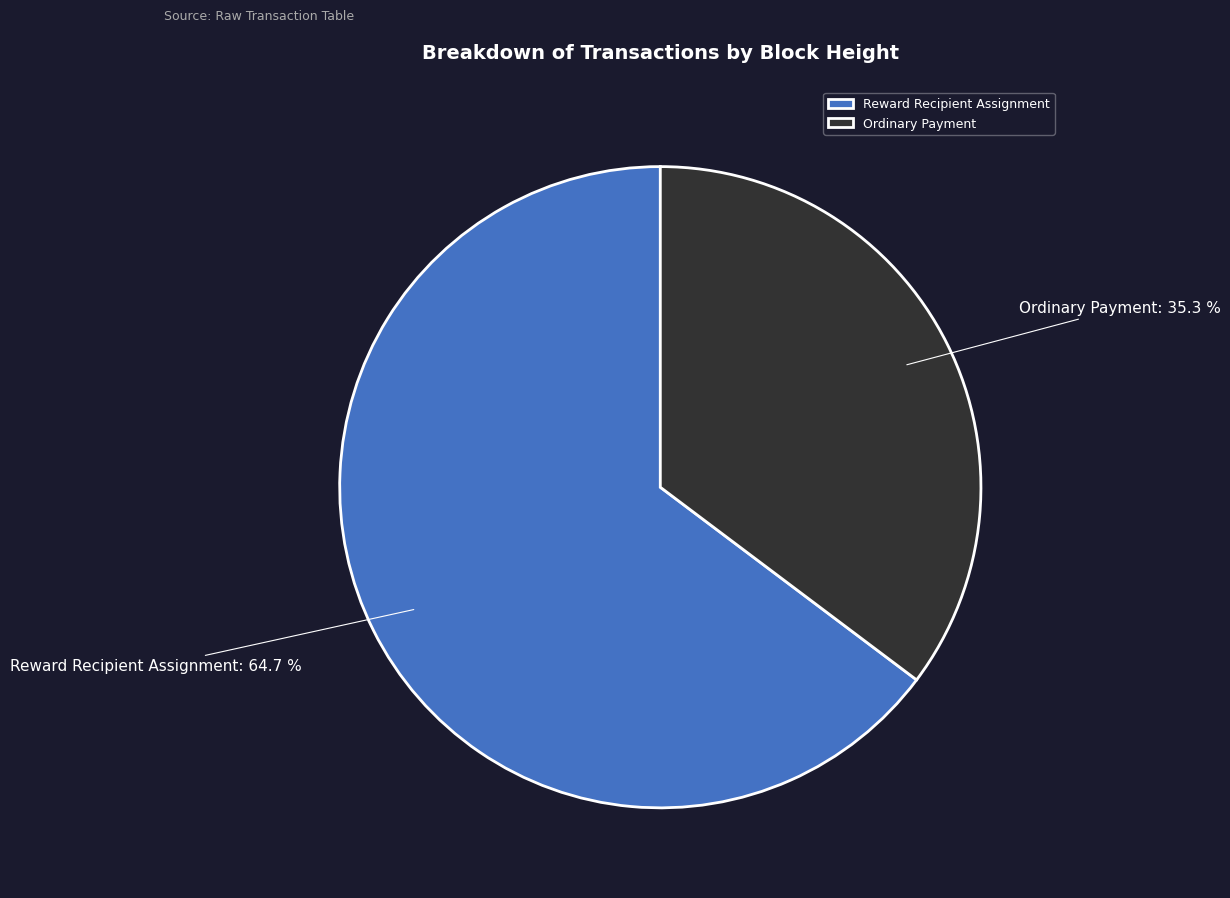

Between Reward Recipient Assignment and Ordinary Payment, which is larger?

Reward Recipient Assignment